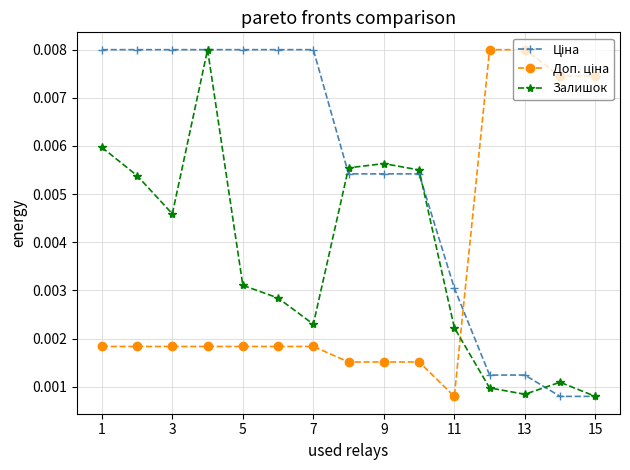

At how many categories does at least one series exceed 0?

15